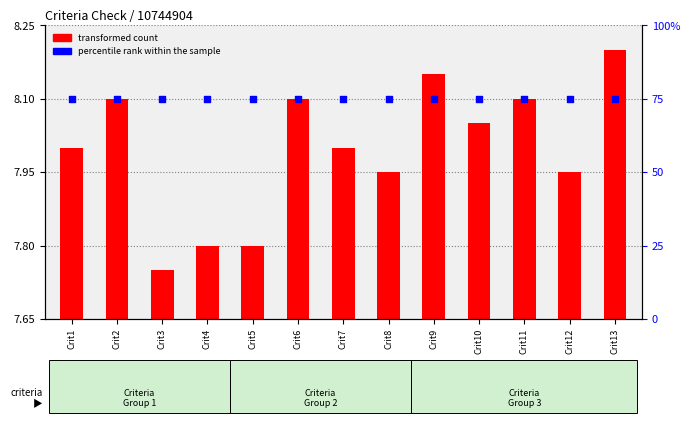

At how many categories does at least one series exceed 32?

13